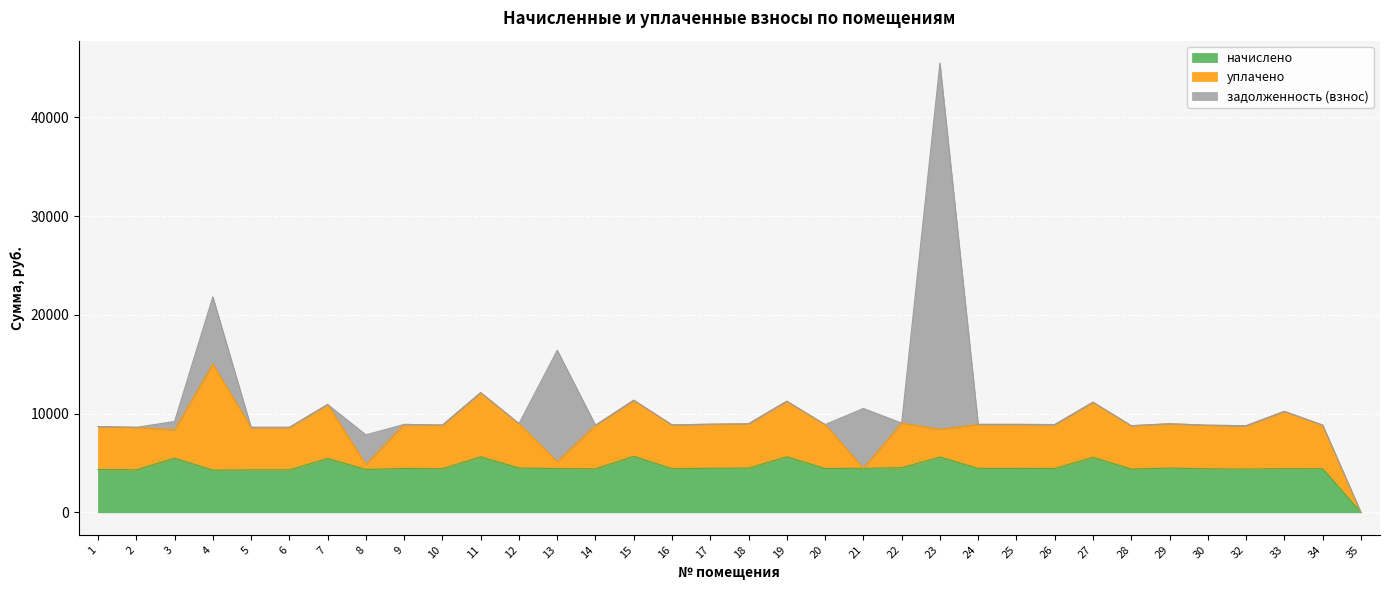

How many intersections are there between уплачено and начислено?

1